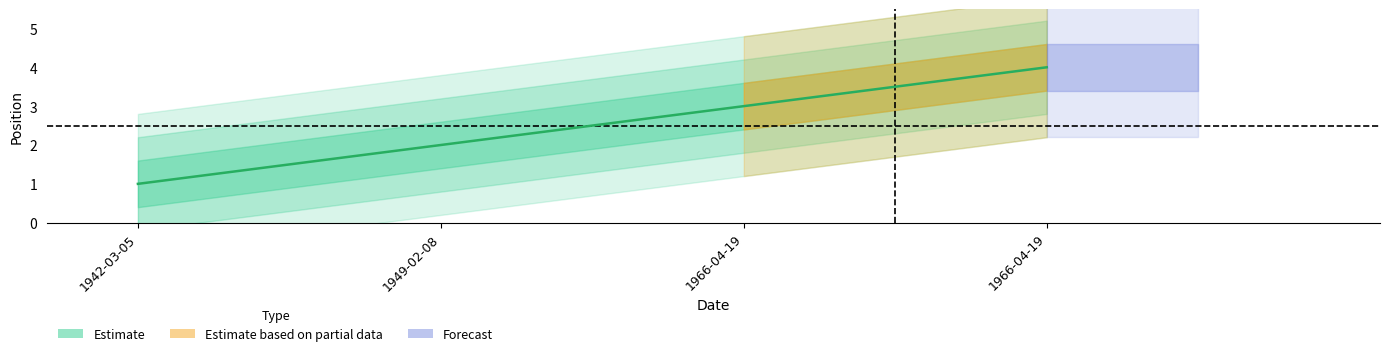

How many data points are less than 3?

2